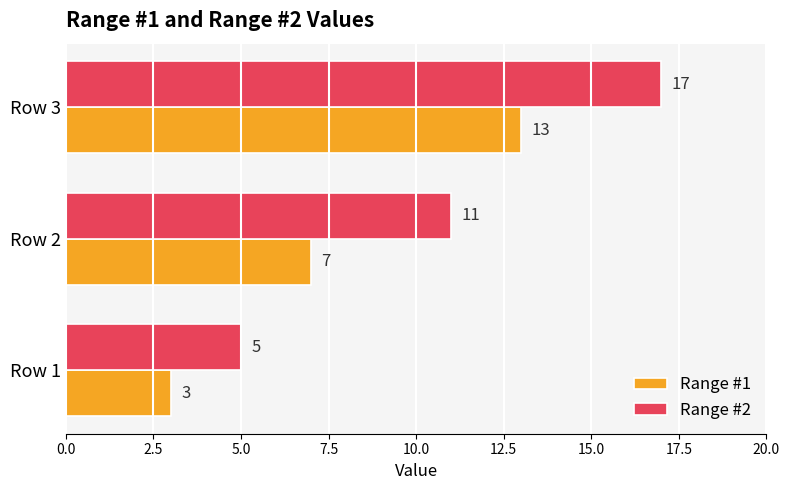

At which label is Range #1 closest to 8?

Row 2